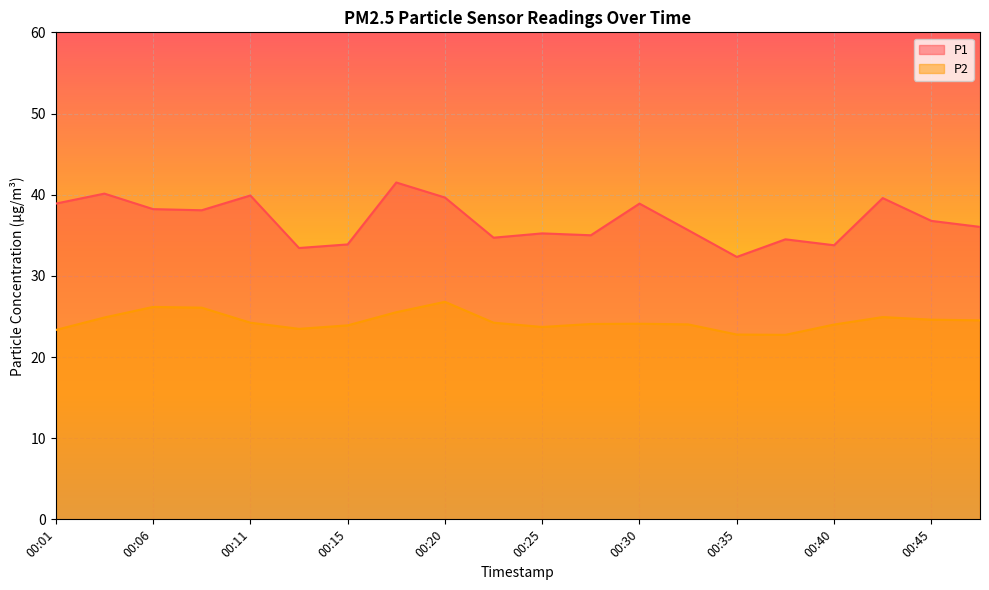

At which category does the chart reach its minimum across all series?

00:37